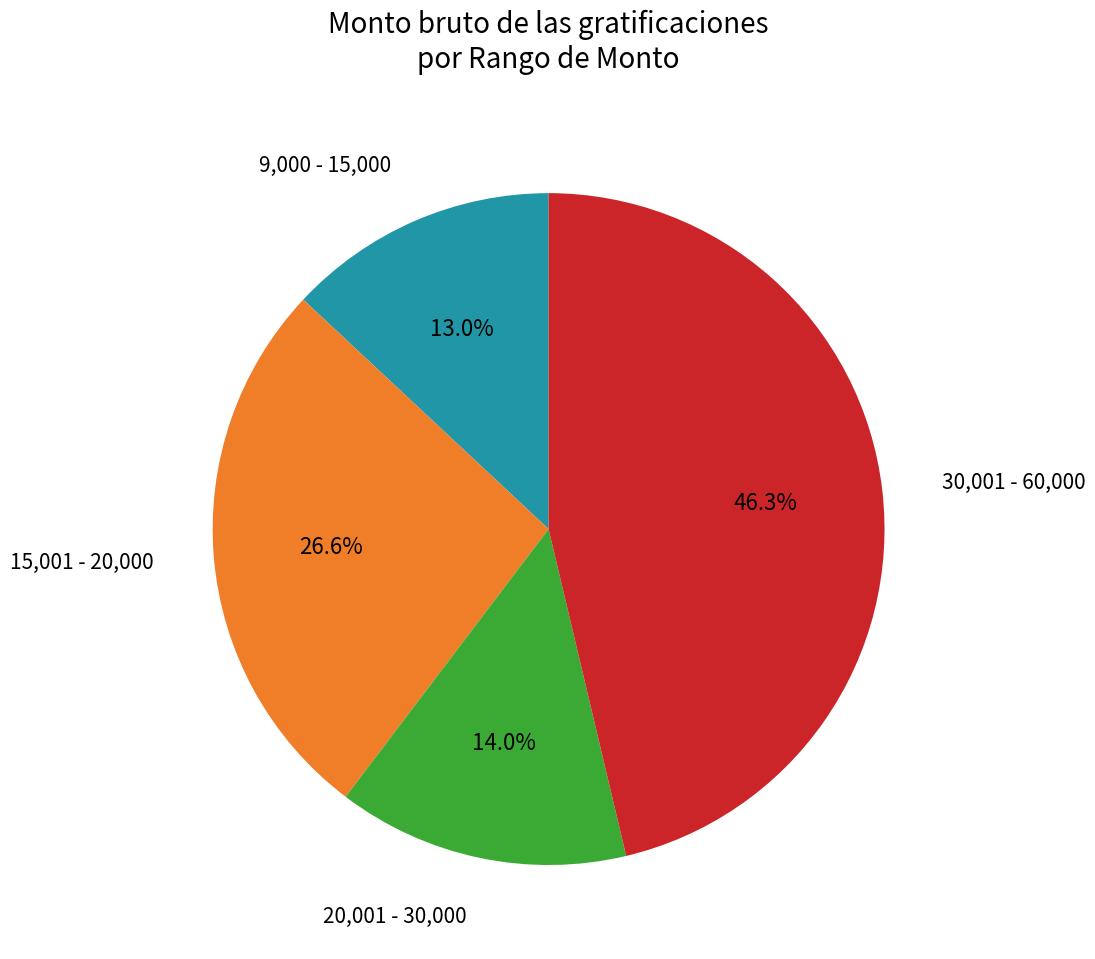

Which category has the biggest portion of the pie?

30,001 - 60,000